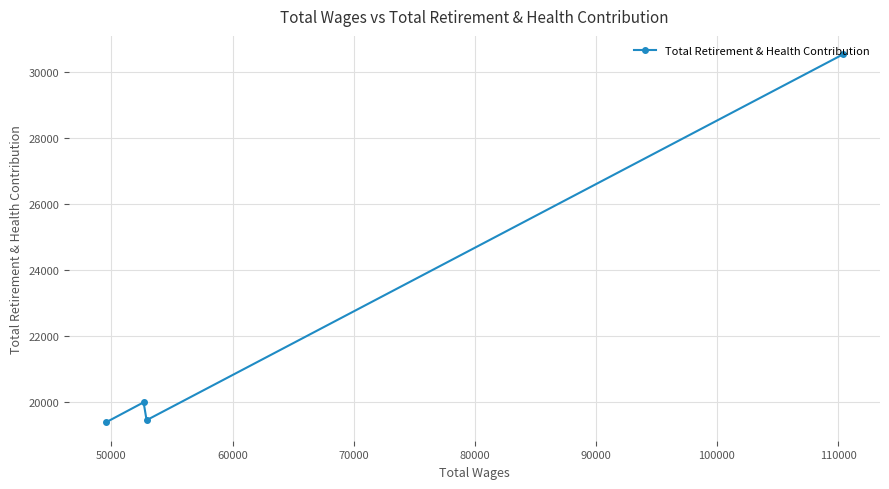

What is the value of the 3rd point from the left?

19436